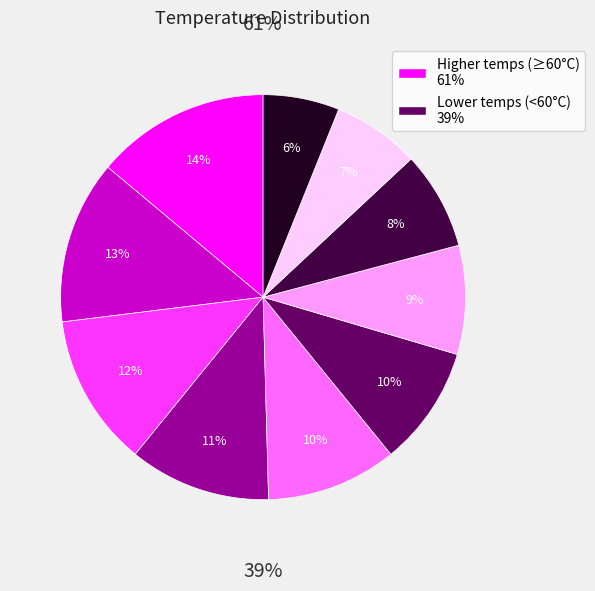

True or false: 348 K accounts for 20% of the total.

False